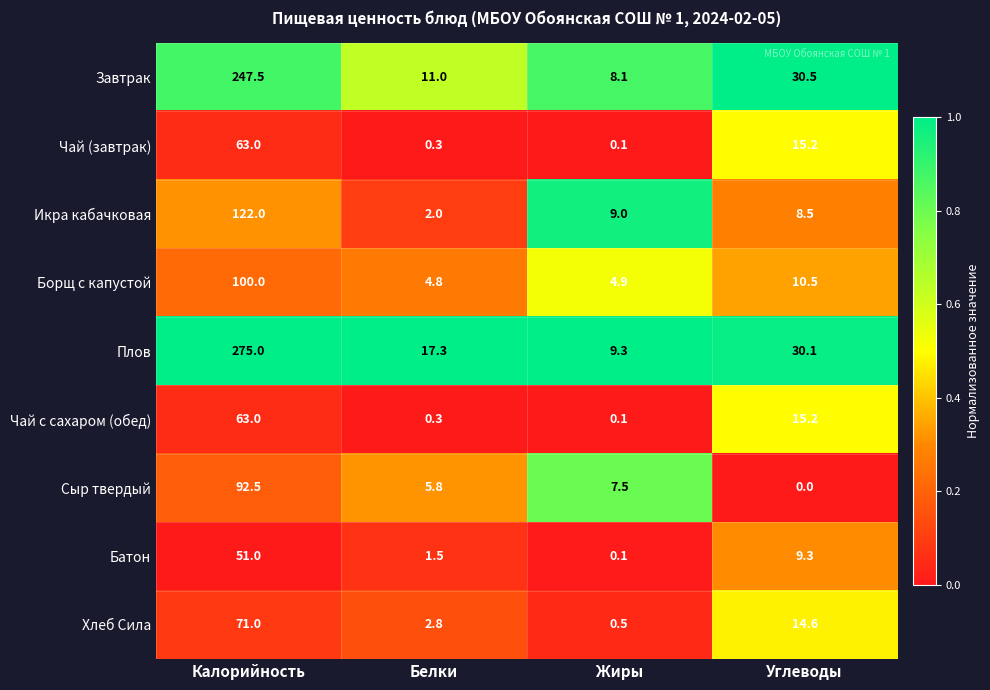

At which label does Хлеб Сила first exceed 14?

Калорийность